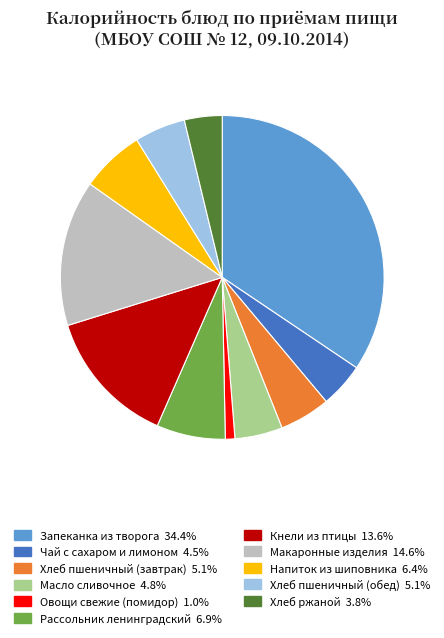

What is the smallest slice in the pie chart?

Овощи свежие (помидор)